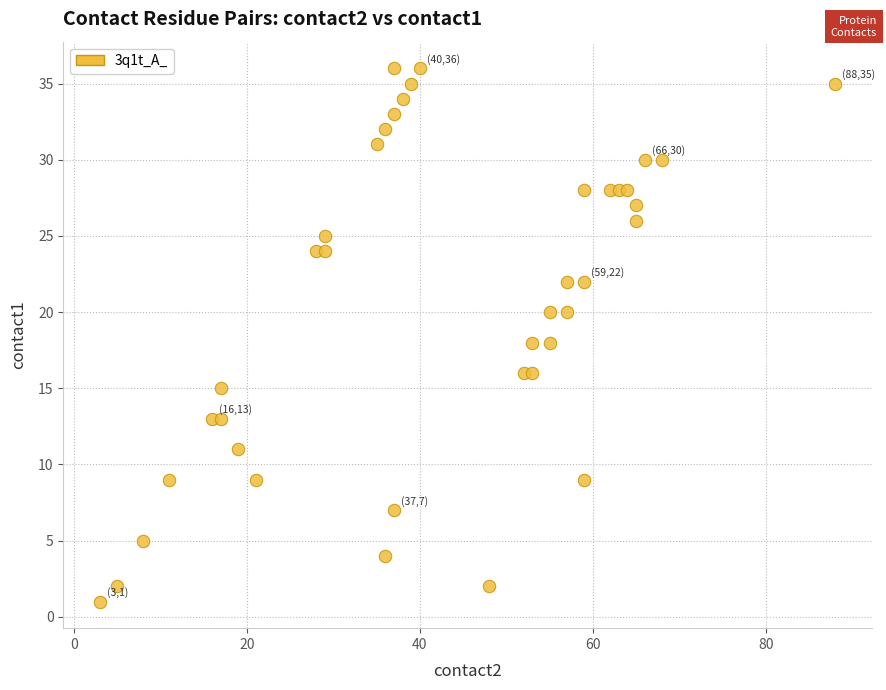

What is the range of Y values (max minus min)?

35